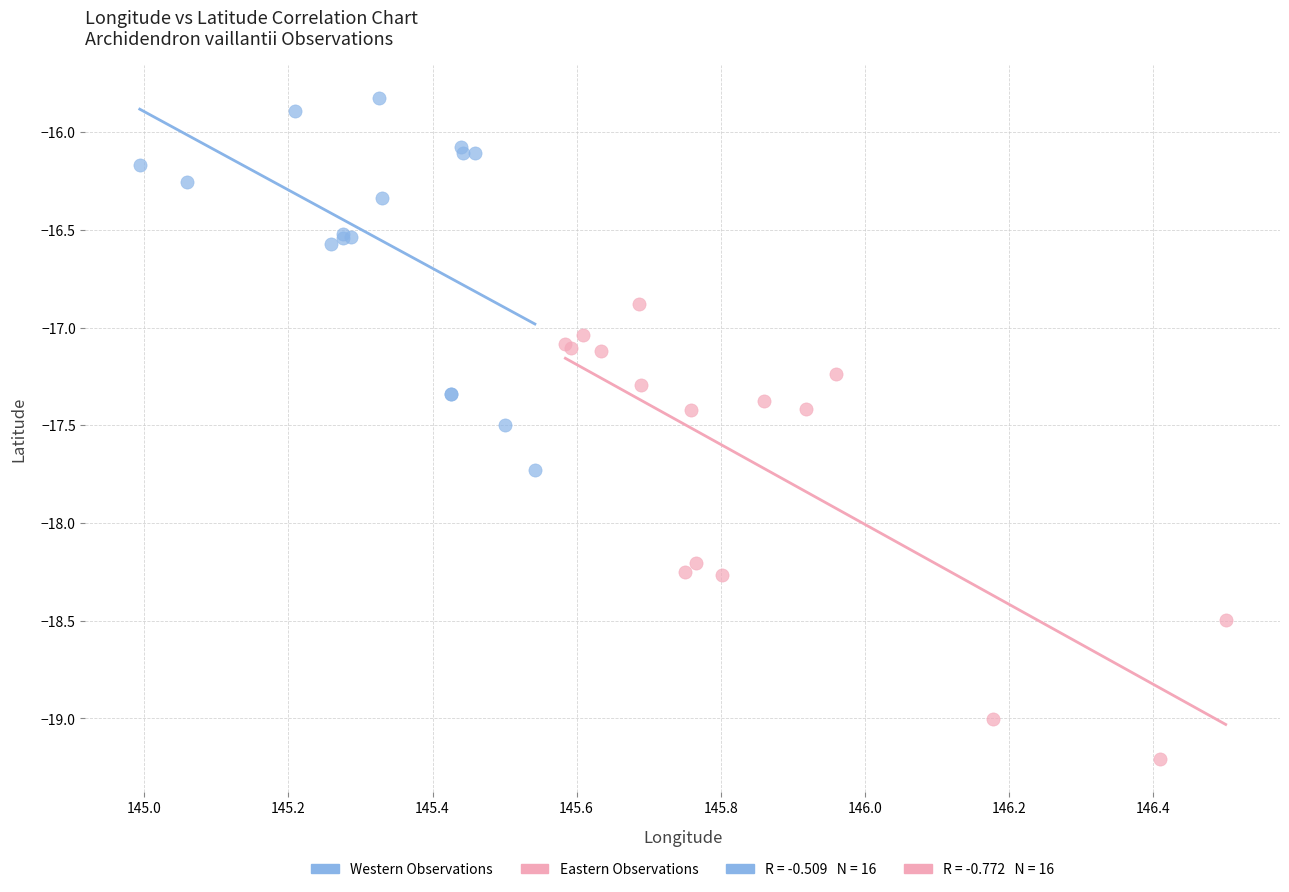

Which series has the widest spread of Y values?

Eastern Observations